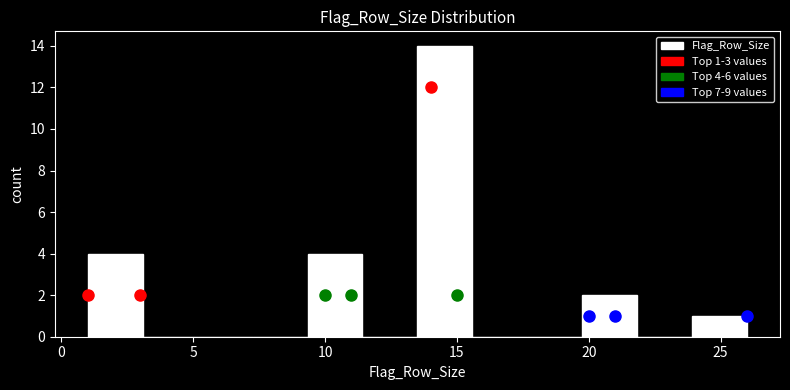

Over which range of the x-axis is the bar tallest?

13.5 to 15.5